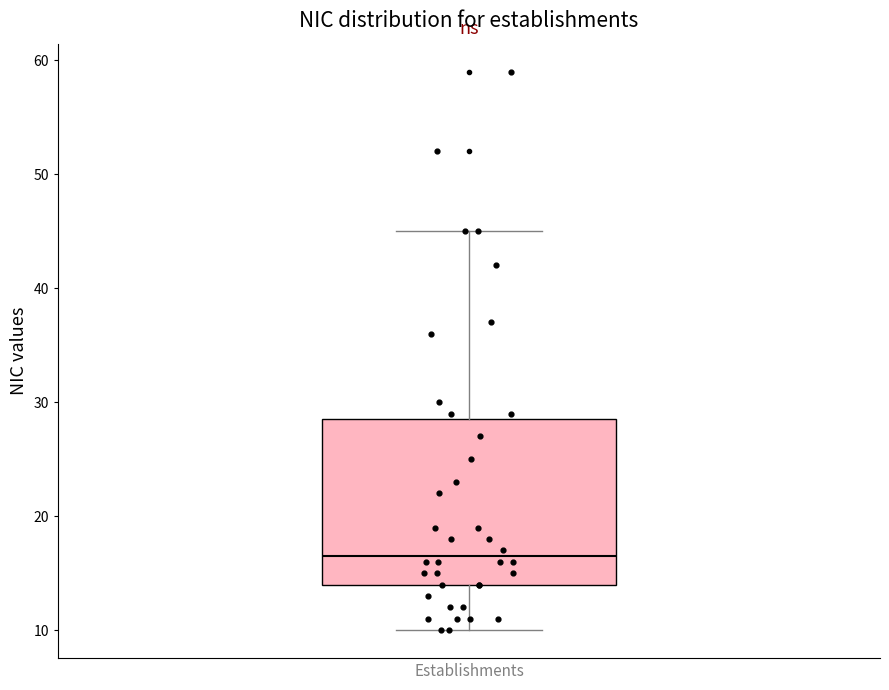

Read this box plot against the y-axis: the position of the median line, the range covered by the box, and the ends of both whiskers. The values are not printed on the chart, so give them approximately, as read against the axis.

median 17, box 14 to 29, whiskers 10 to 45